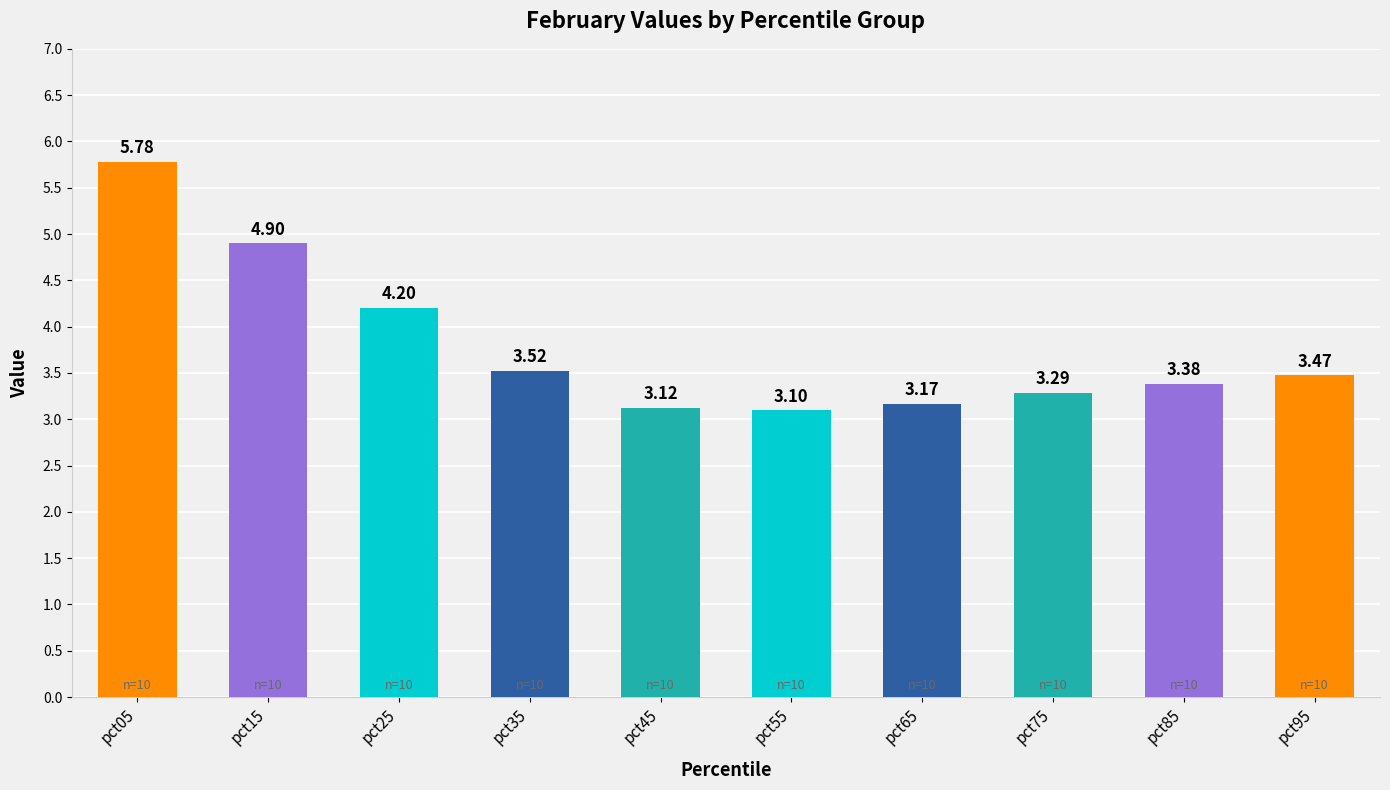

Is it true that the value at pct25 is 1.4?

False